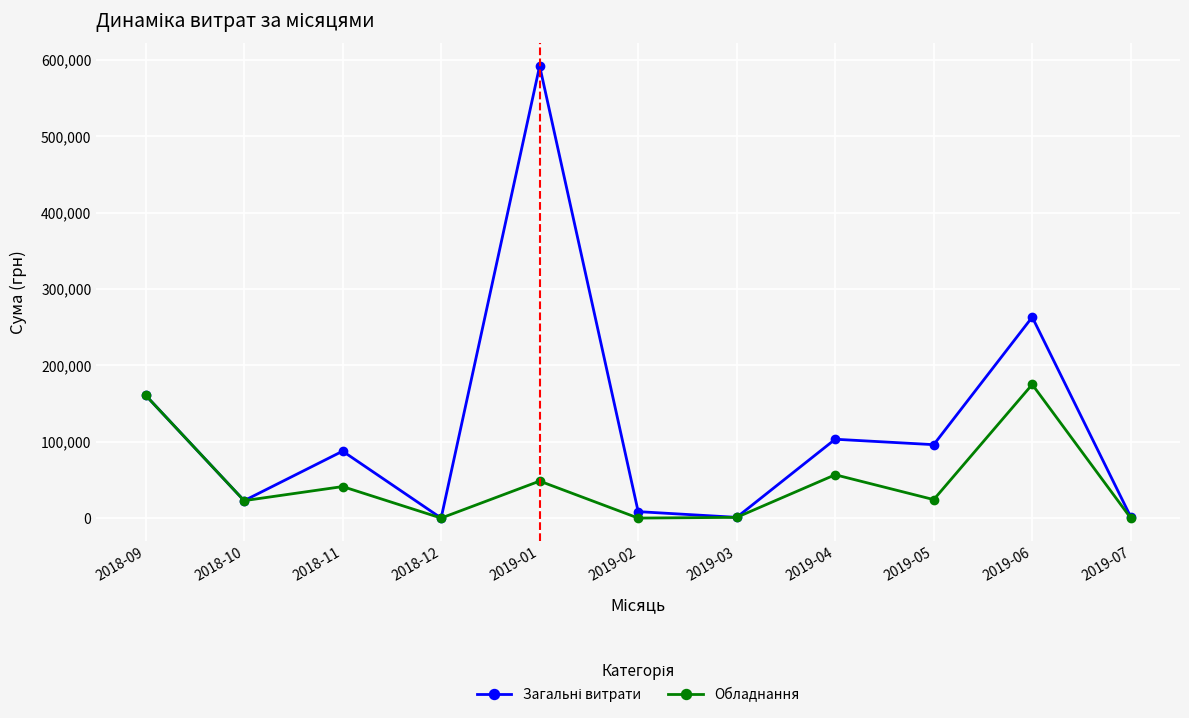

At which label does Обладнання reach its peak?

2019-06